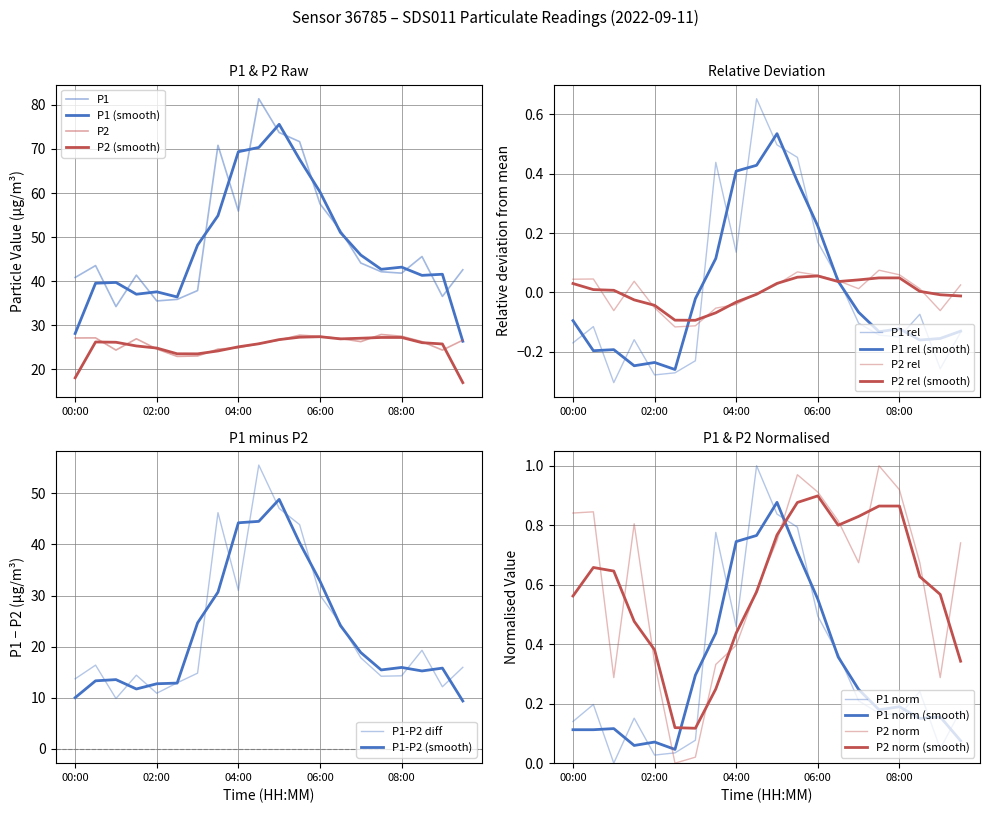

Which series has the largest range (max minus min)?

P1